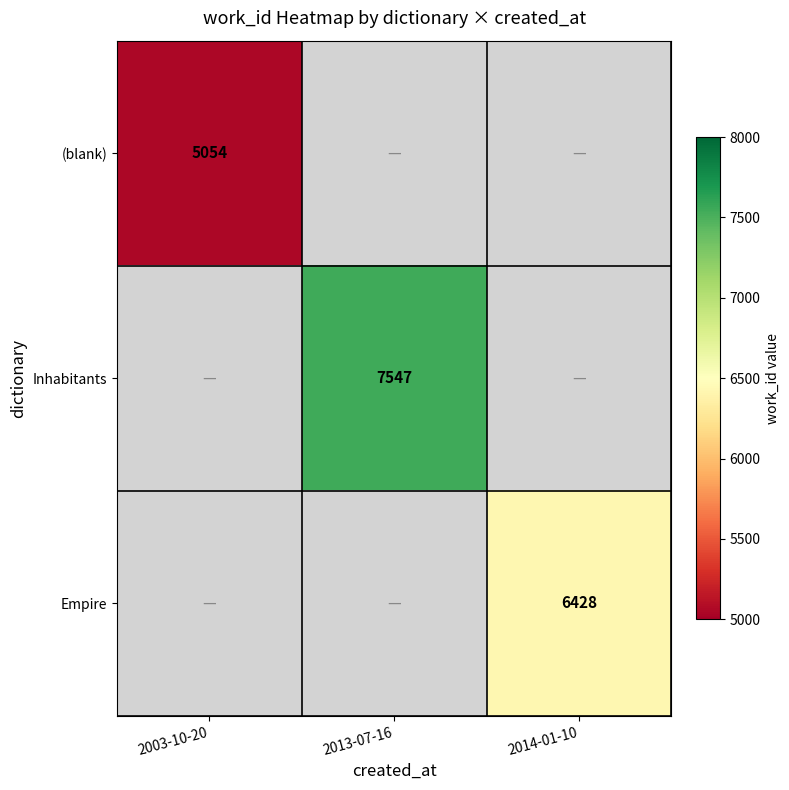

What is the minimum value shown in the chart?

5054.0